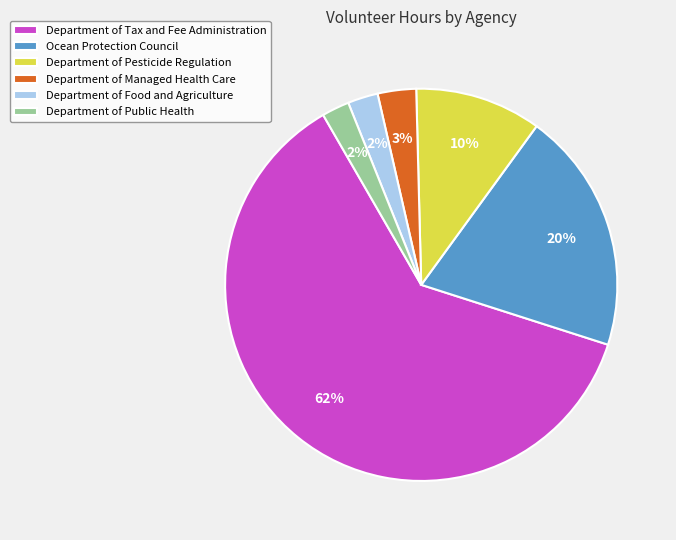

Is it true that Department of Pesticide Regulation is 10% of the pie?

True